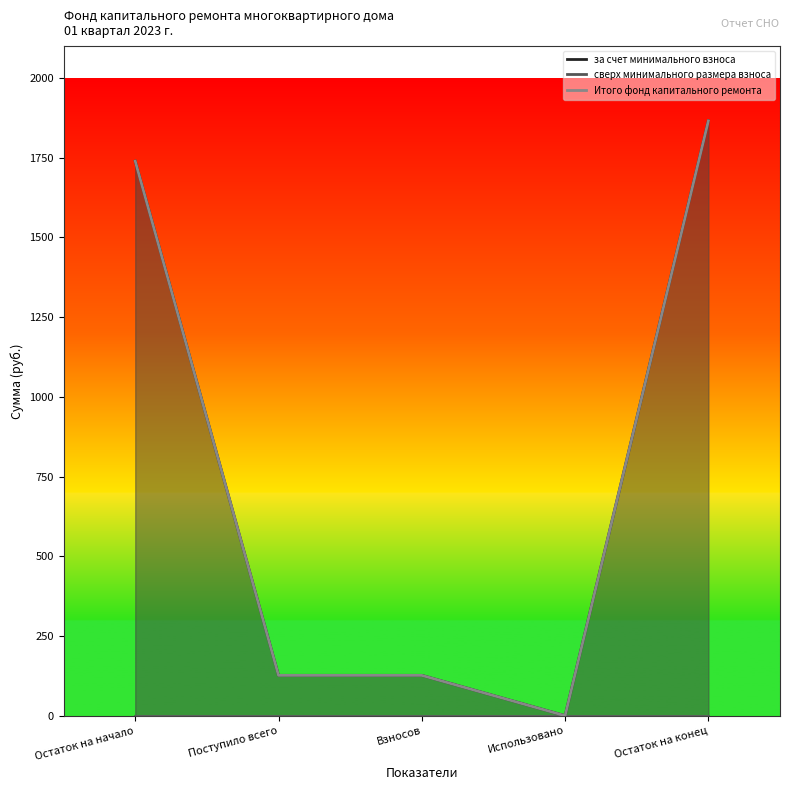

Rank the categories by сверх минимального размера взноса value from highest to lowest.

Остаток на начало, Поступило всего, Взносов, Использовано, Остаток на конец